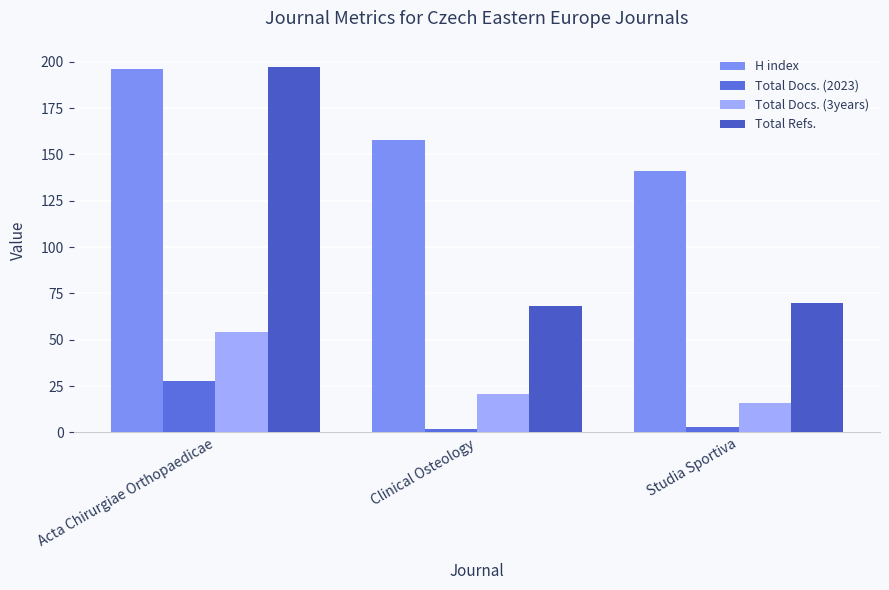

What is the label of the 2nd bar from the left?

Clinical Osteology